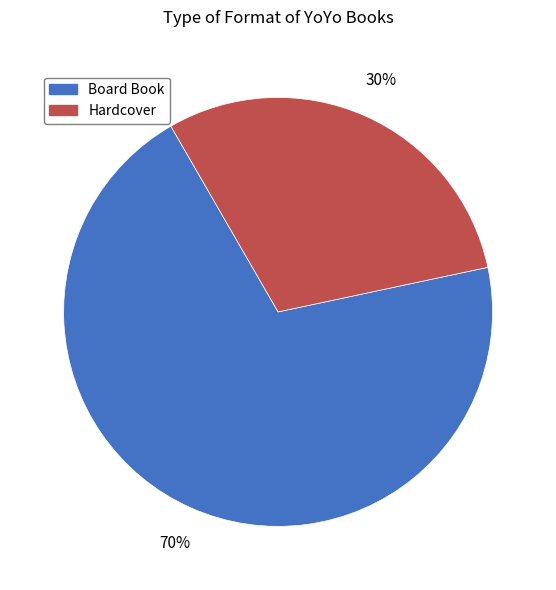

Count the number of slices in the pie.

2